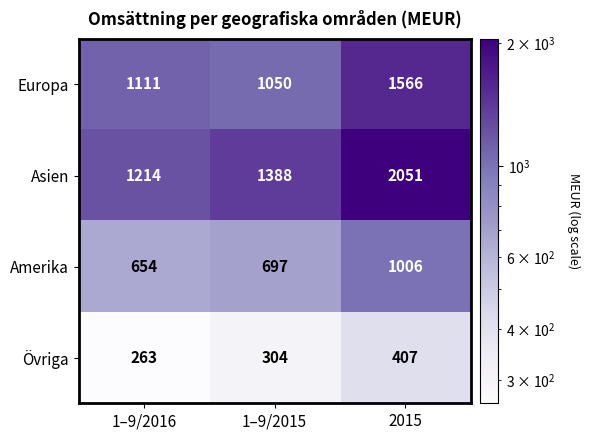

Between 1–9/2015 and 2015, which series saw the biggest shift?

Asien